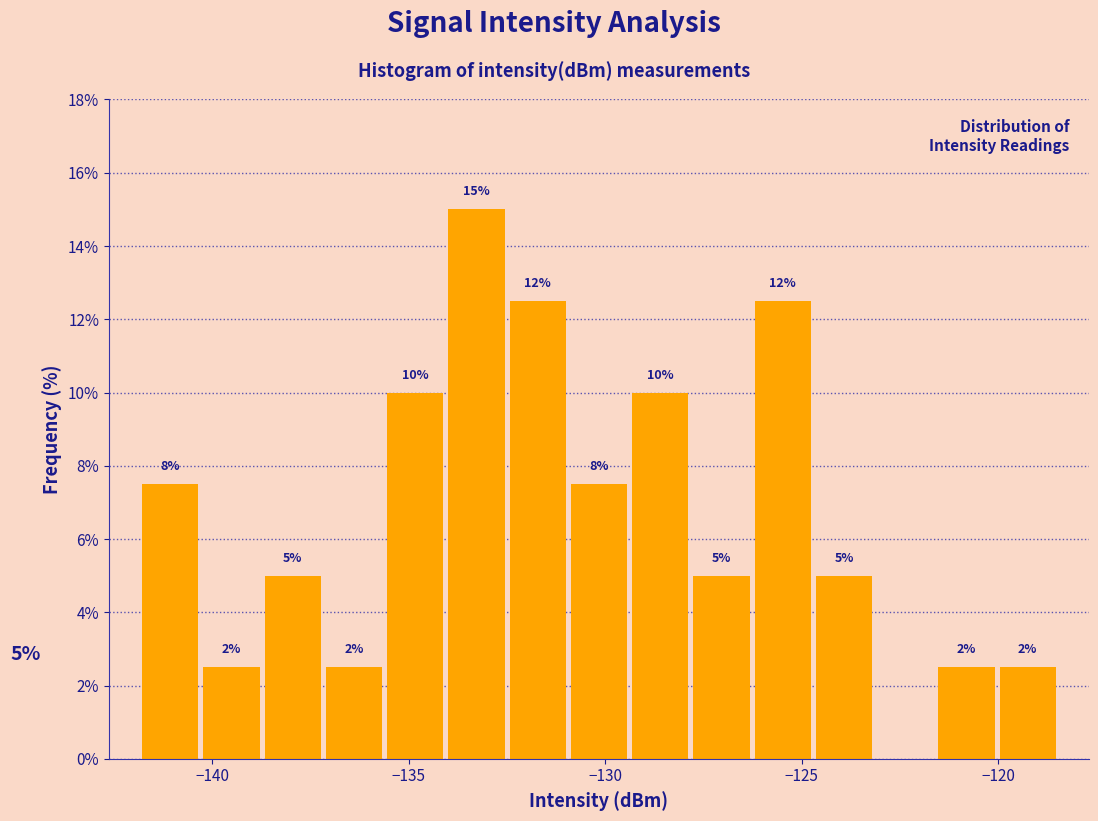

Read against the x-axis, roughly where is the centre of the tallest bar?

-133.5